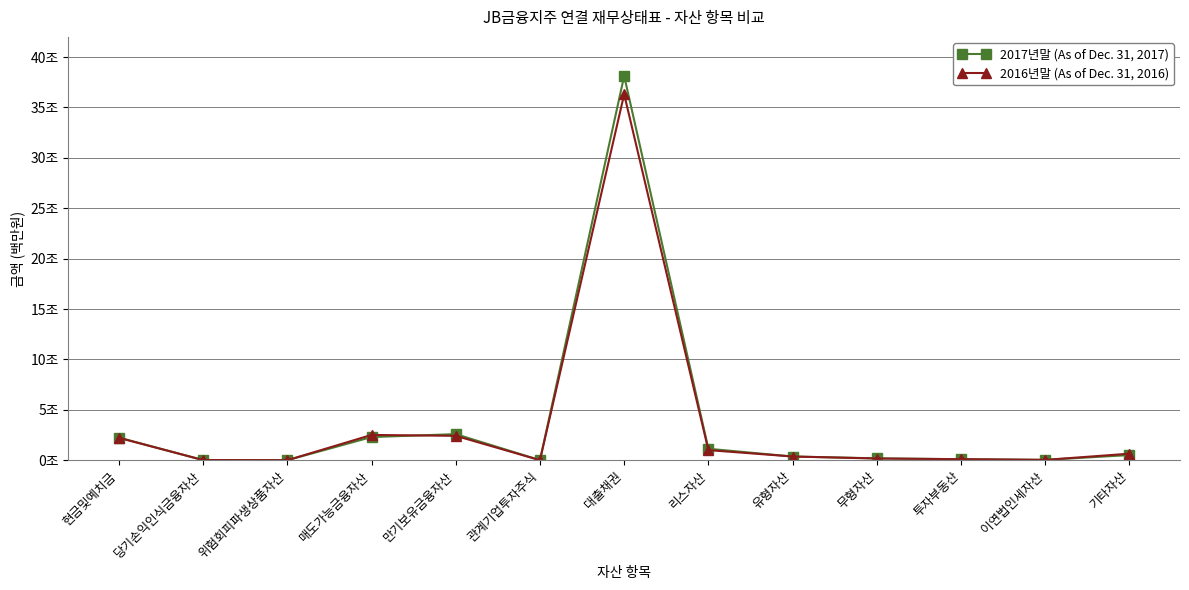

At 무형자산, list the series in order from largest to smallest.

2017년말 (As of Dec. 31, 2017), 2016년말 (As of Dec. 31, 2016)